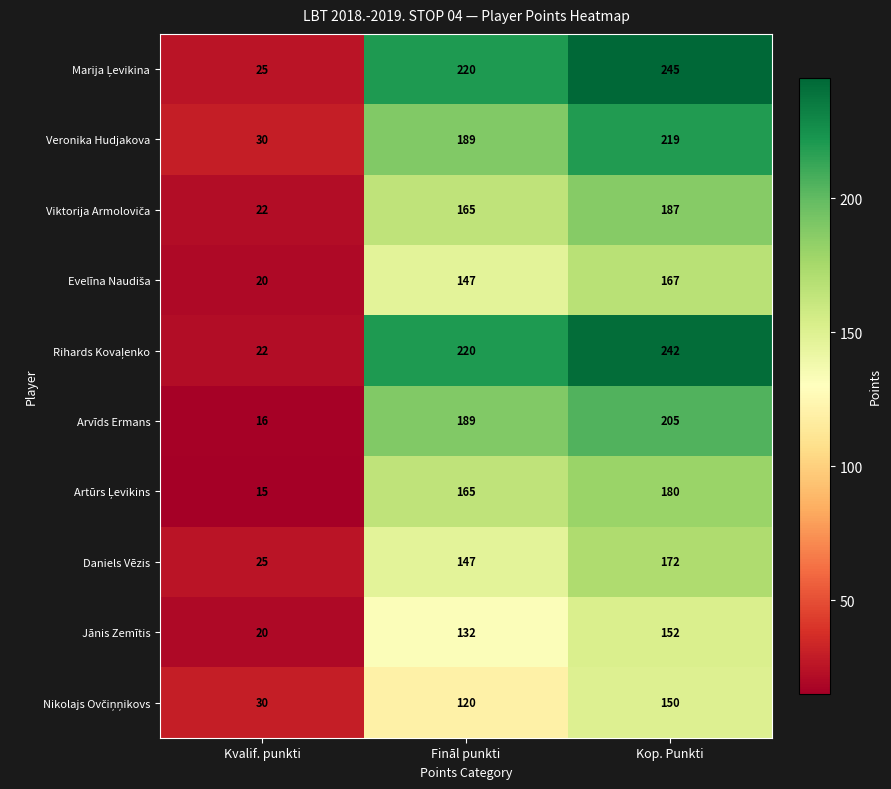

Where is Arvīds Ermans nearest to the value 110?

Fināl punkti